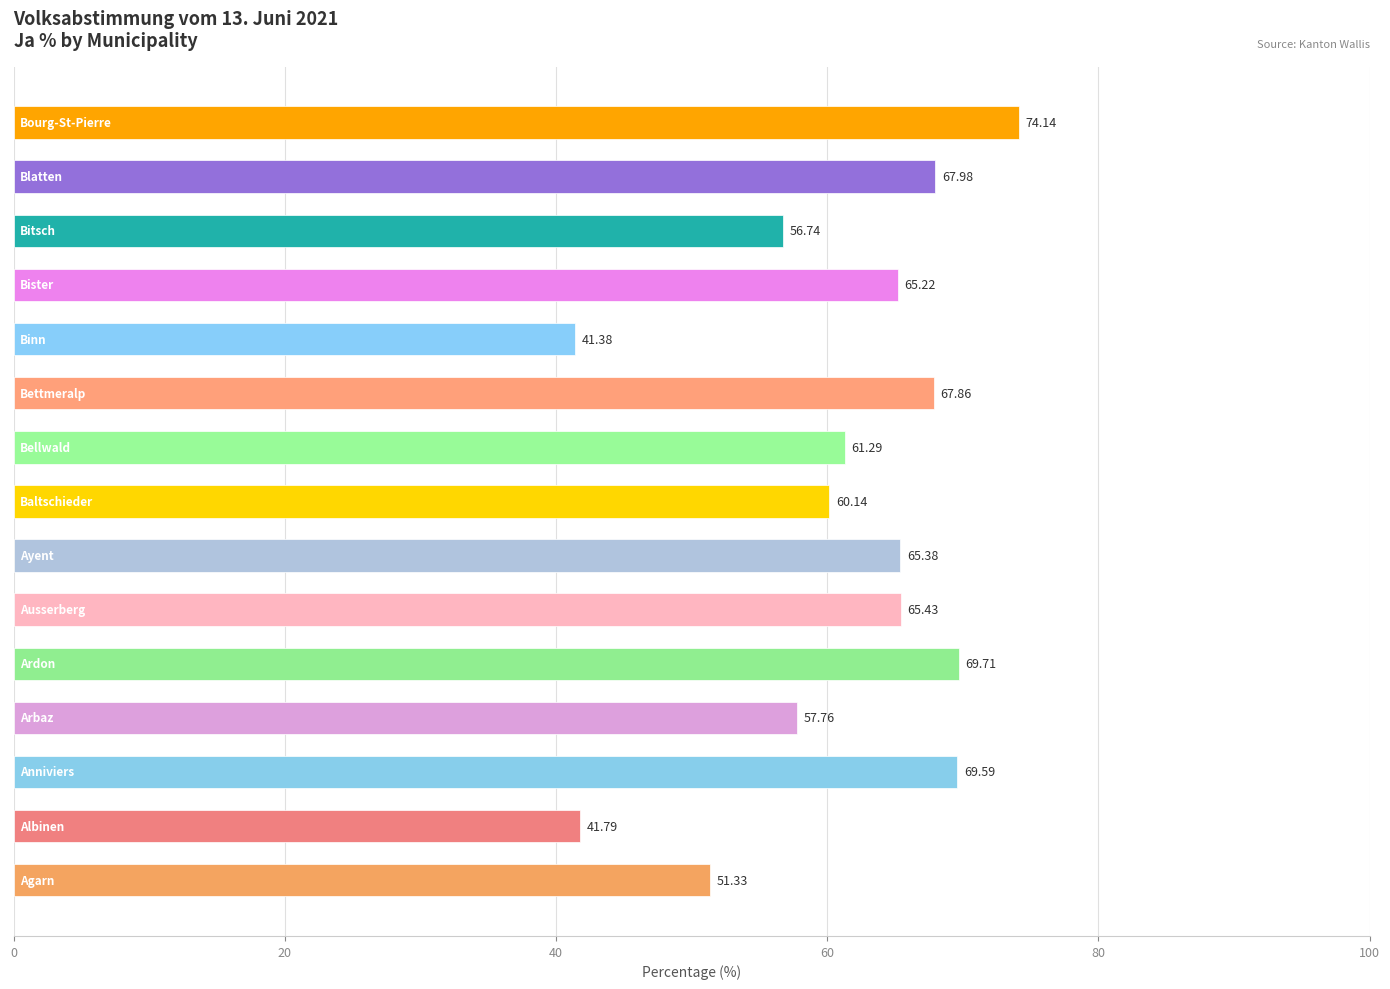

What is the difference between the maximum and minimum values?

32.8